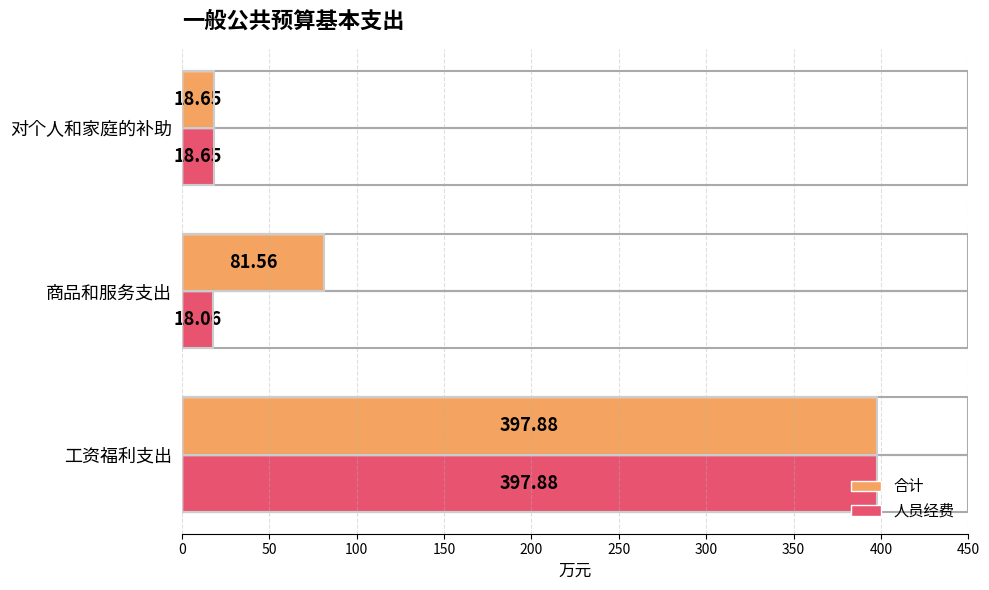

Which label corresponds to the smallest value in the chart?

商品和服务支出